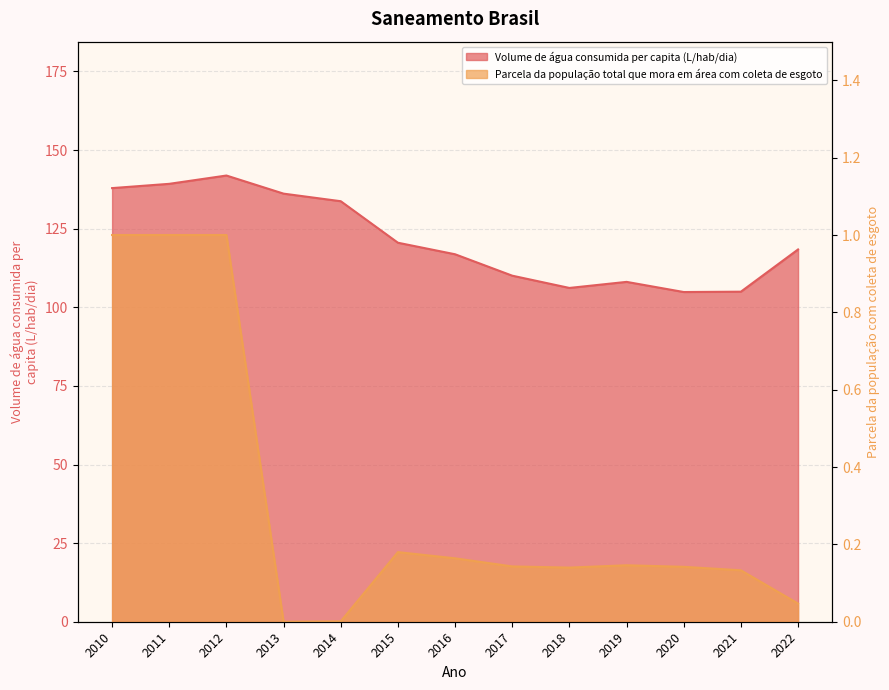

What is the maximum value for Parcela da população total que mora em área com coleta de esgoto?

1.0